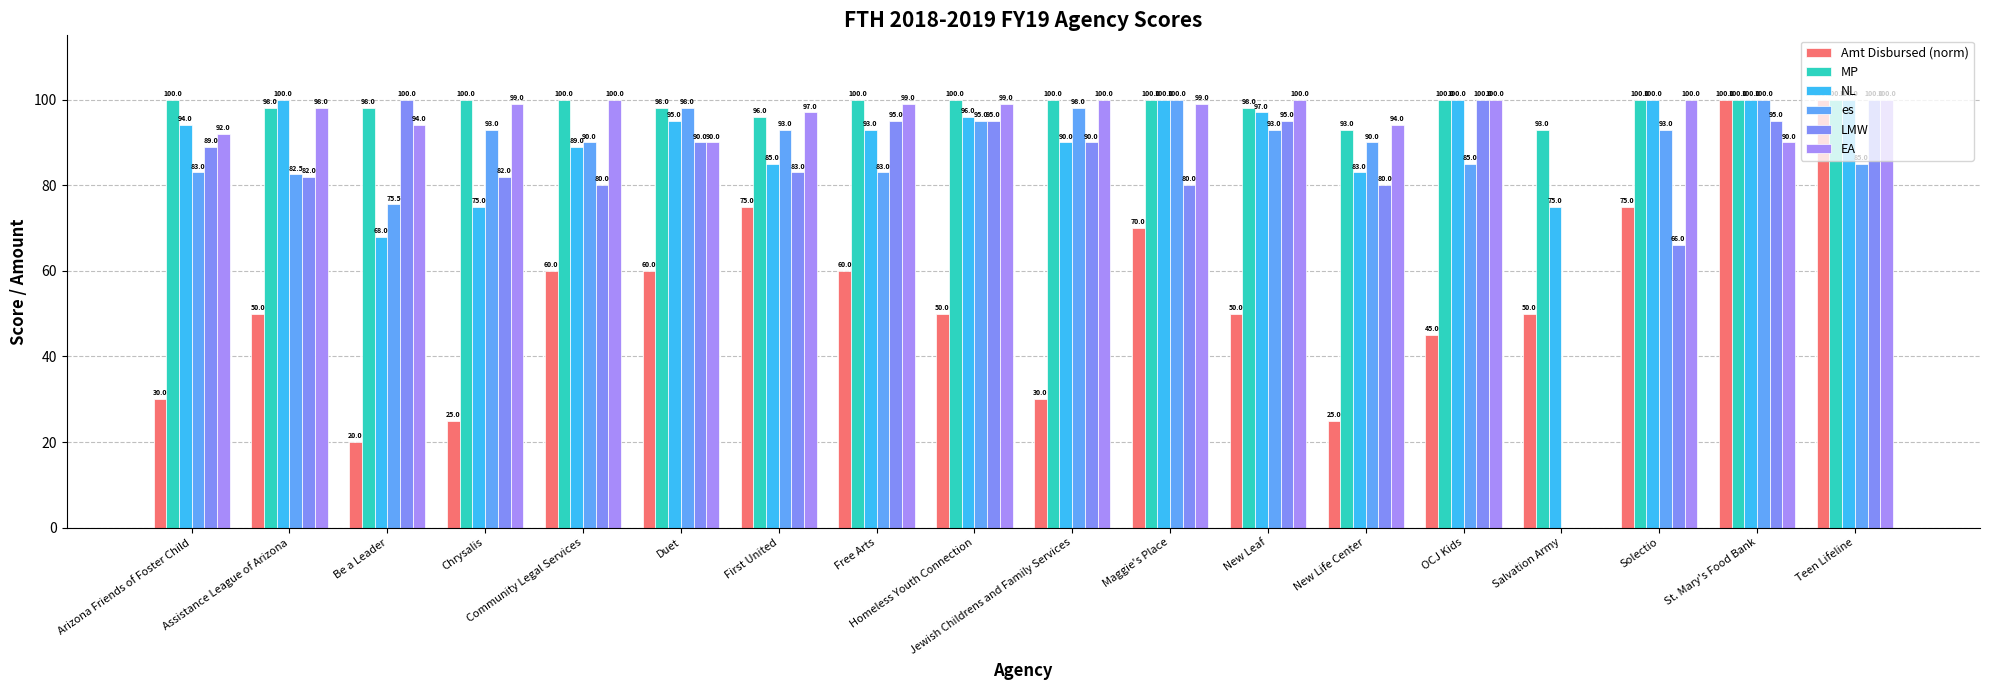

How many distinct data groups are displayed?

6